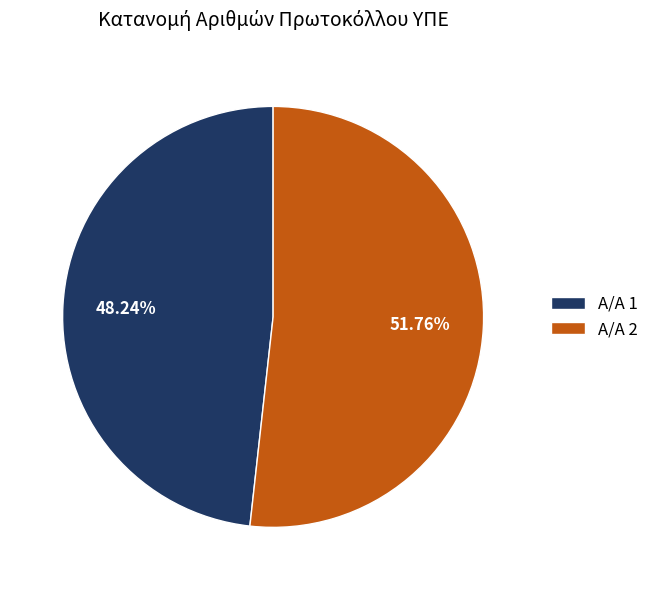

Is Α/Α 1 the majority of the pie?

No